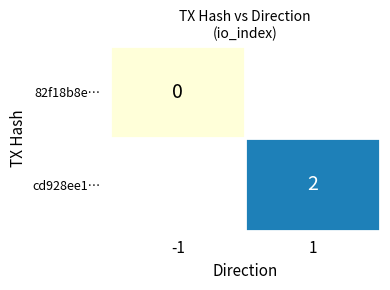

Is the value of cd928ee1… at 1 greater than the value of 82f18b8e… at -1?

Yes